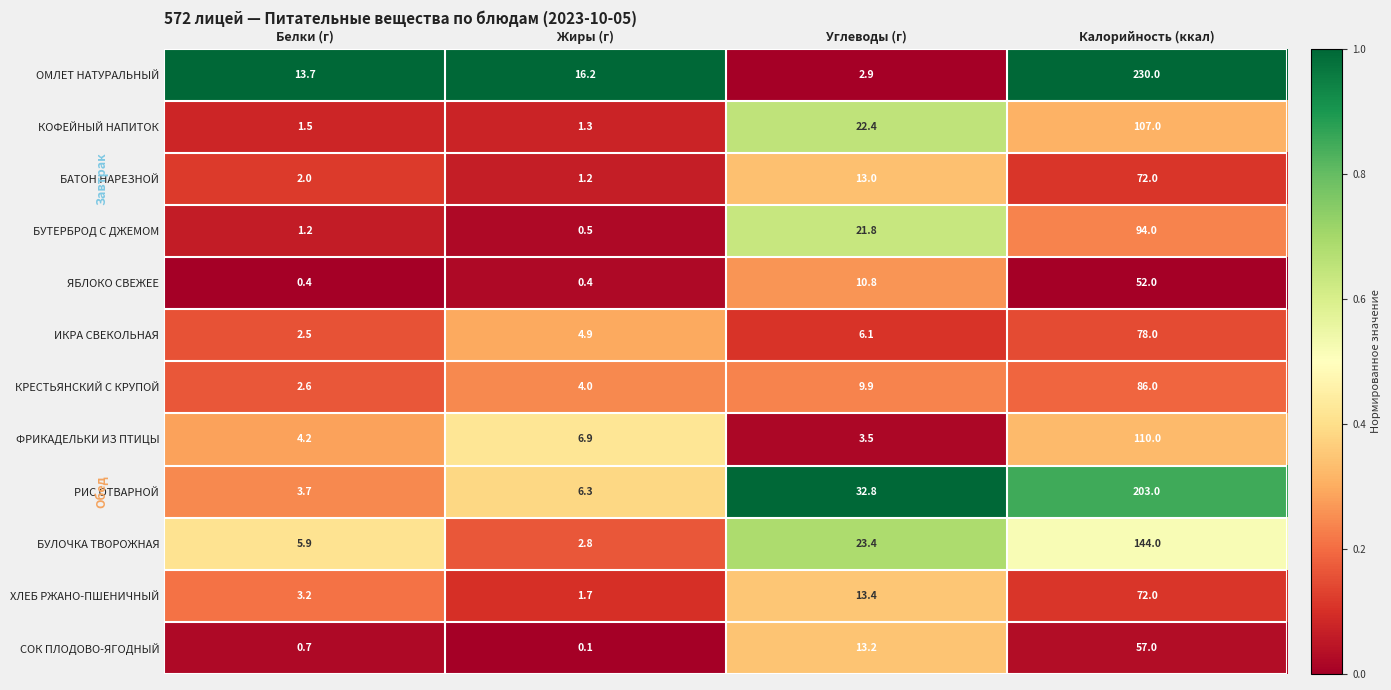

At Белки (г), list the series in order from smallest to largest.

ЯБЛОКО СВЕЖЕЕ, СОК ПЛОДОВО-ЯГОДНЫЙ, БУТЕРБРОД С ДЖЕМОМ, КОФЕЙНЫЙ НАПИТОК, БАТОН НАРЕЗНОЙ, ИКРА СВЕКОЛЬНАЯ, КРЕСТЬЯНСКИЙ С КРУПОЙ, ХЛЕБ РЖАНО-ПШЕНИЧНЫЙ, РИС ОТВАРНОЙ, ФРИКАДЕЛЬКИ ИЗ ПТИЦЫ, БУЛОЧКА ТВОРОЖНАЯ, ОМЛЕТ НАТУРАЛЬНЫЙ